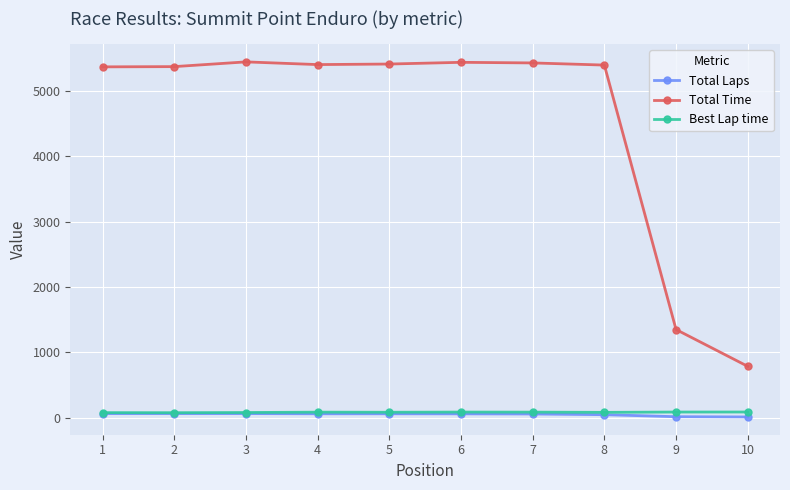

What is the difference between the maximum and minimum values in the Best Lap time series?

10.5